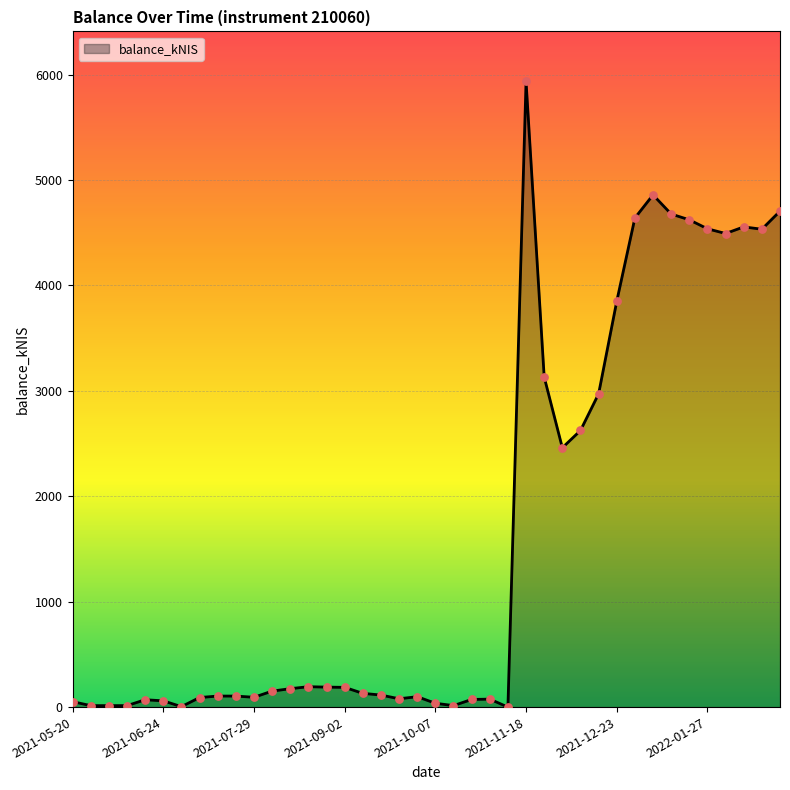

What is the difference between the maximum and minimum values?

5935.6